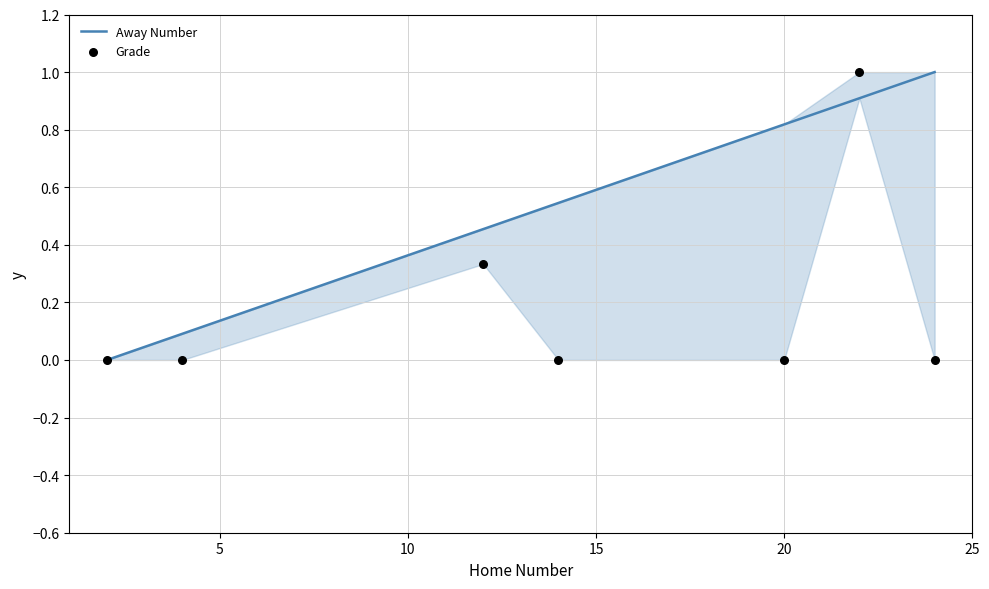

Which series reaches the minimum Y coordinate?

Away Number